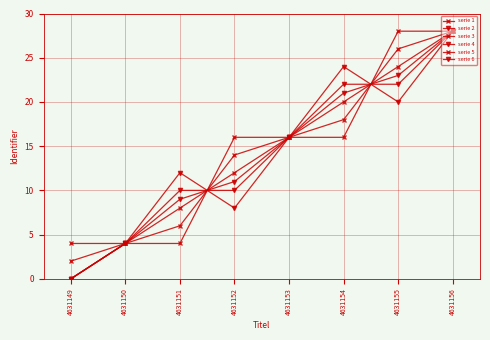

What is the greatest value displayed?

28